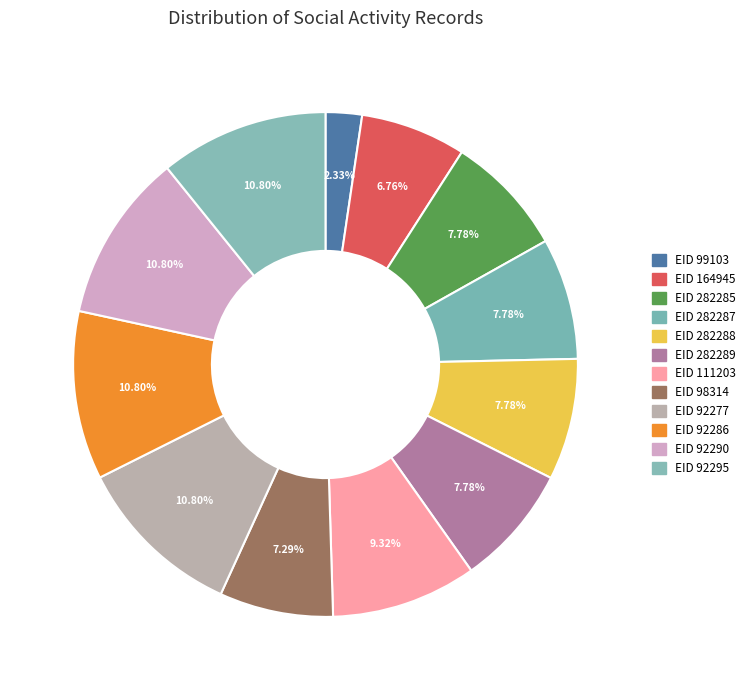

How many segments does this pie chart have?

12